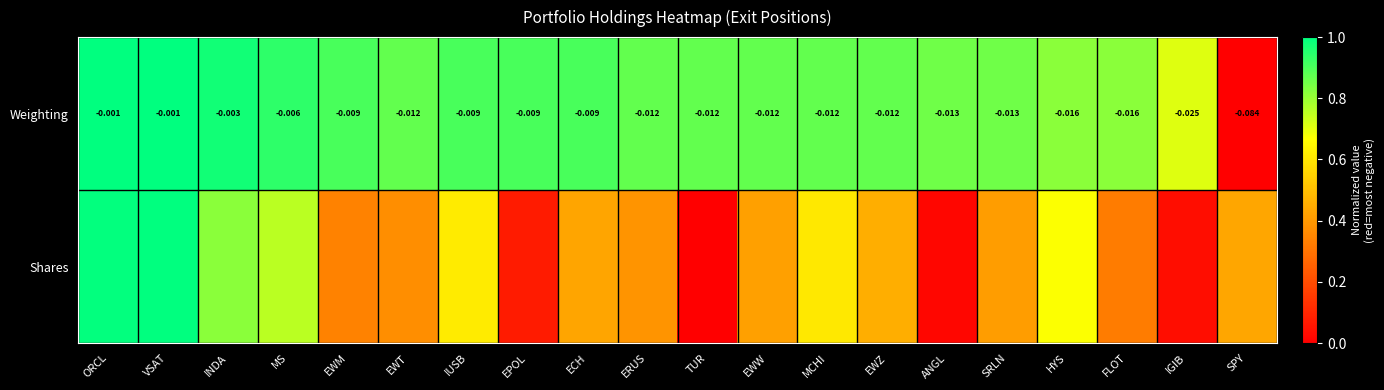

At which label does Weighting reach its minimum?

SPY